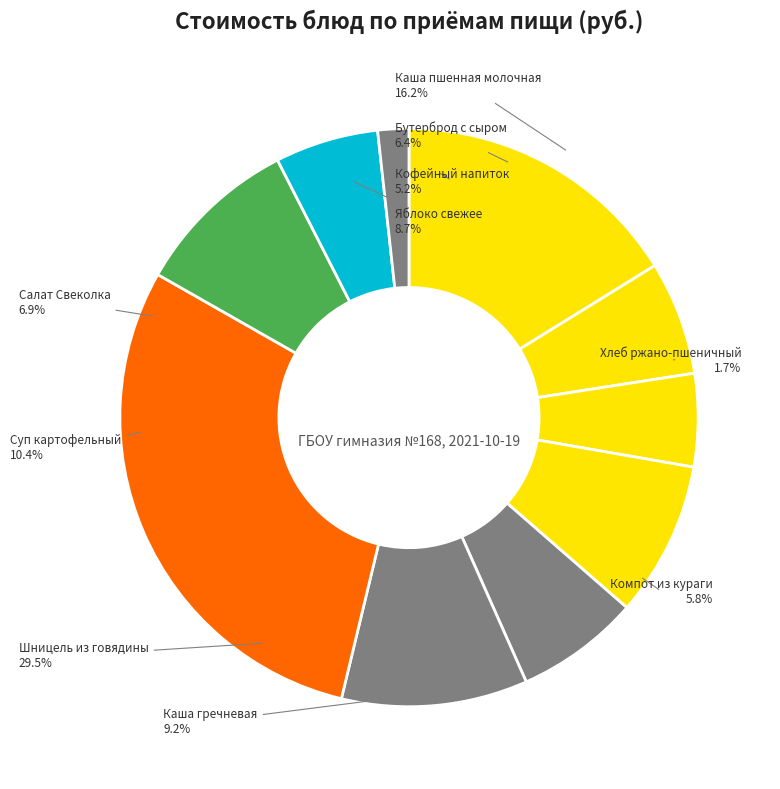

Approximately how many times larger is the value at Суп картофельный с макаронными изделиями compared to Шницель рубленный из говядины с соусом?

0.4